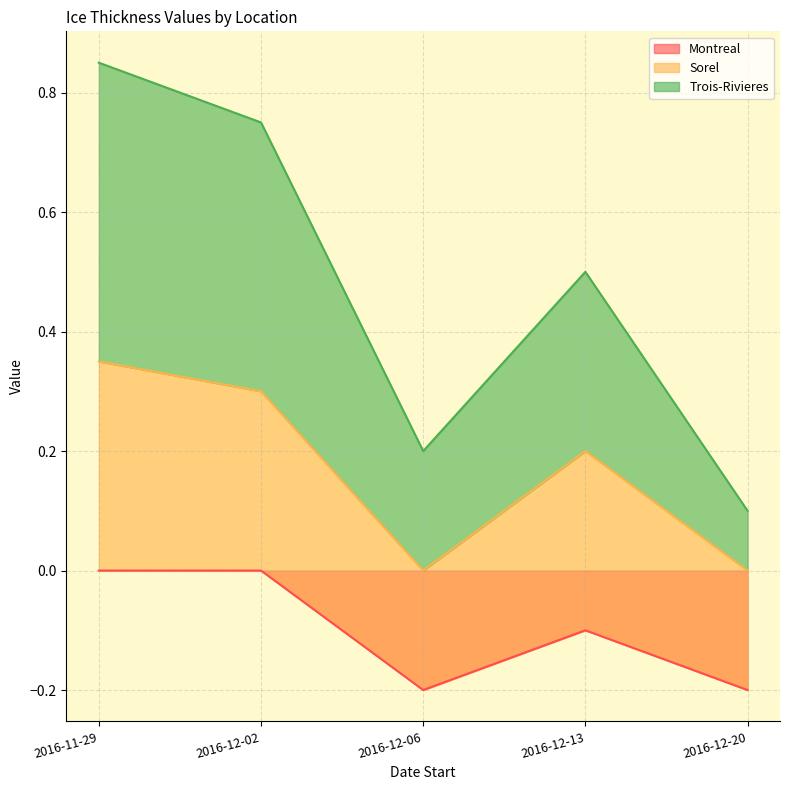

True or false: Montreal has a value of 0.0 at 2016-12-02.

True